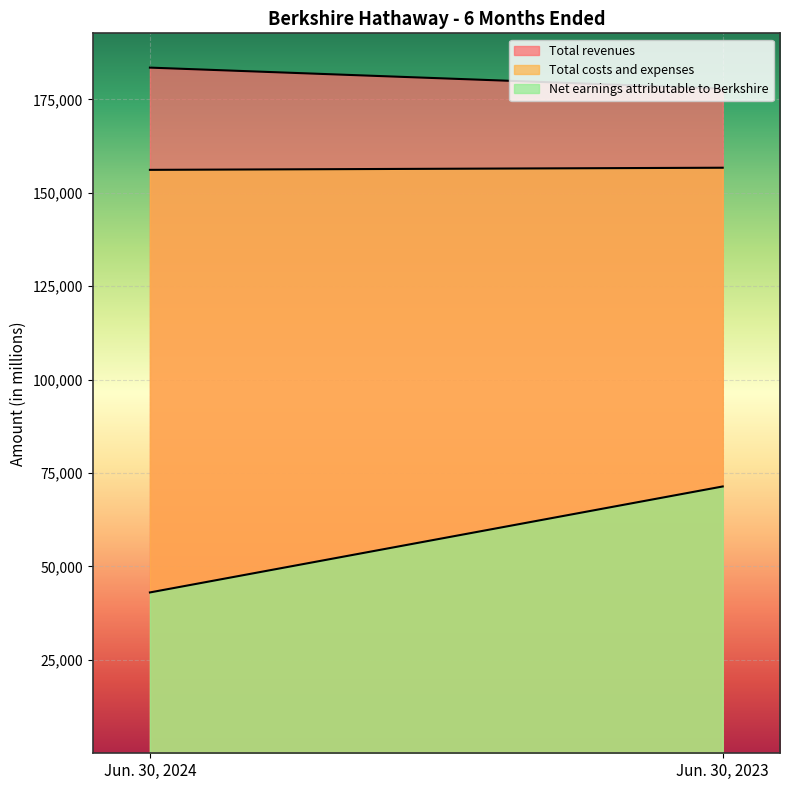

List the series in order of their overall mean, highest first.

Total revenues, Total costs and expenses, Net earnings attributable to Berkshire